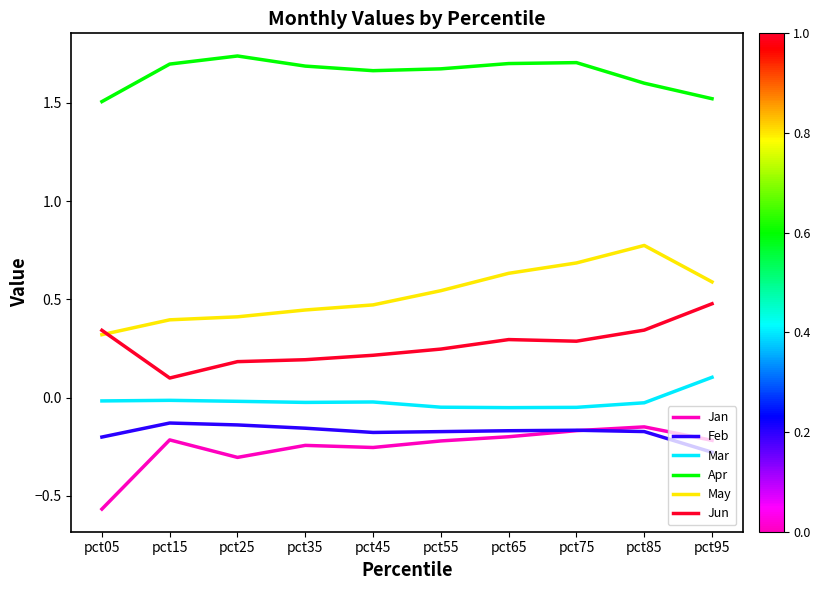

Is the value of Apr at pct95 greater than the value of Feb at pct25?

Yes